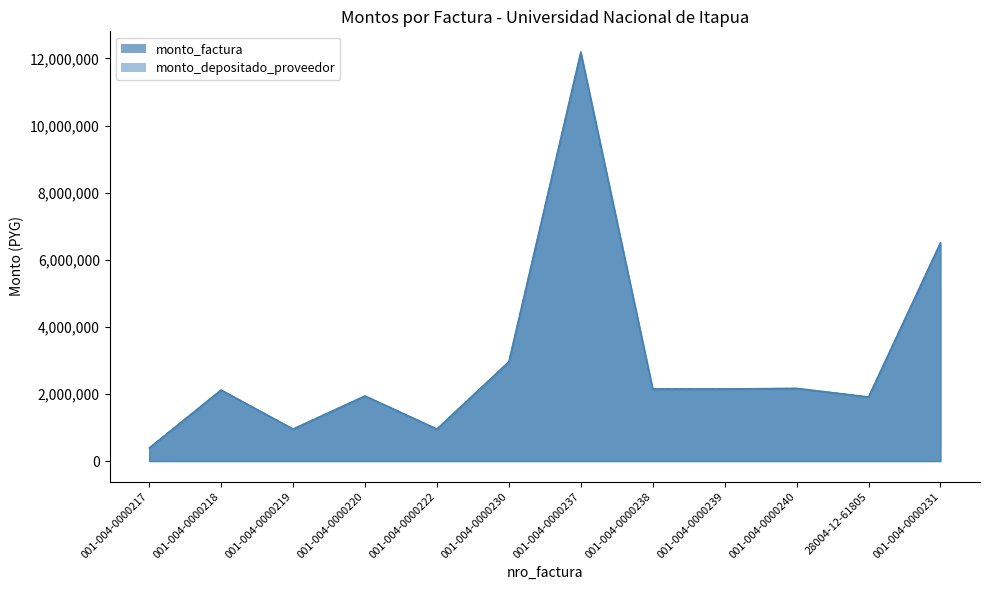

What position from the right is 001-004-0000217?

12